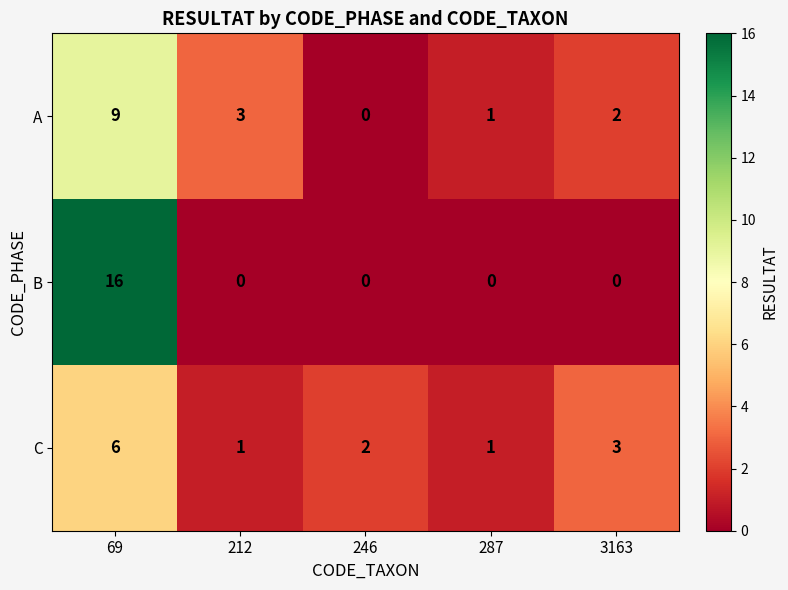

What is the maximum value for A?

9